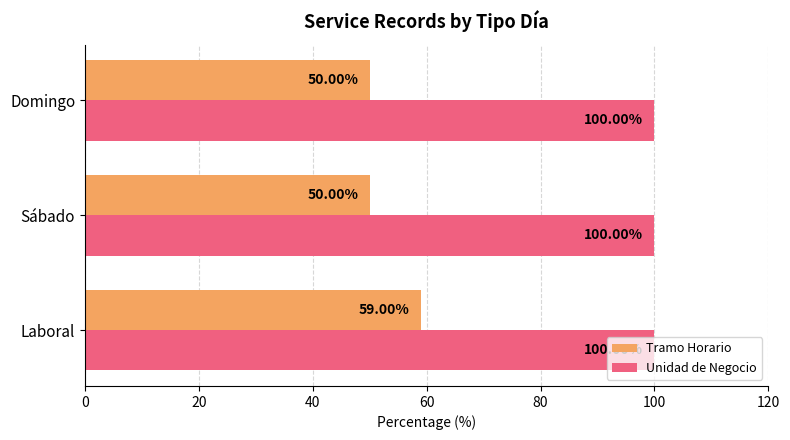

Rank the series by their maximum value, from lowest to highest.

Tramo Horario, Unidad de Negocio